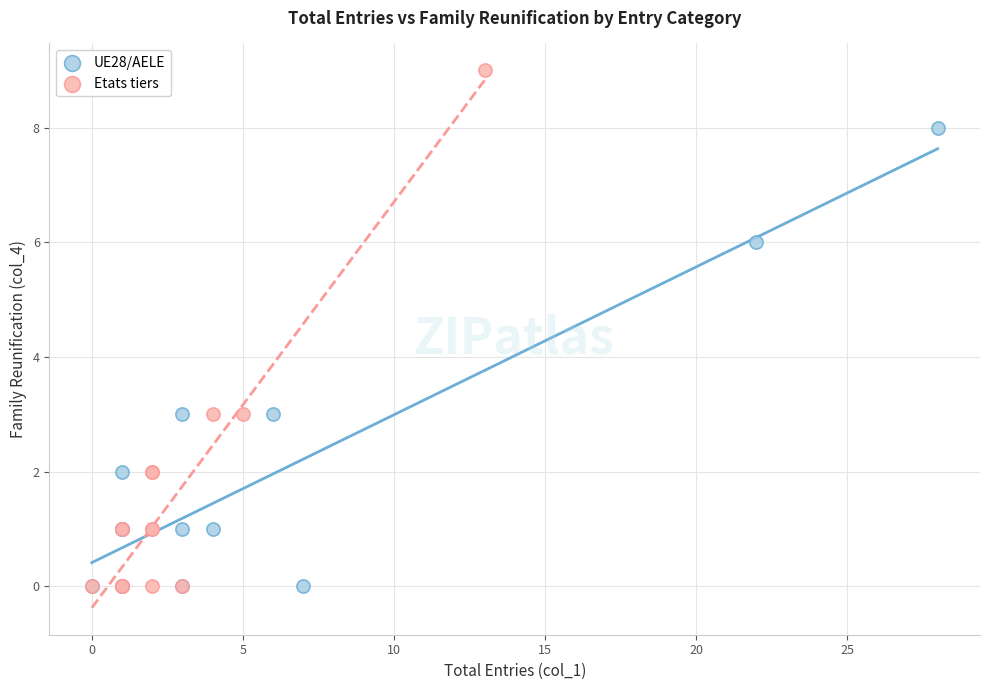

Which series has the largest Y range (max minus min)?

Etats tiers